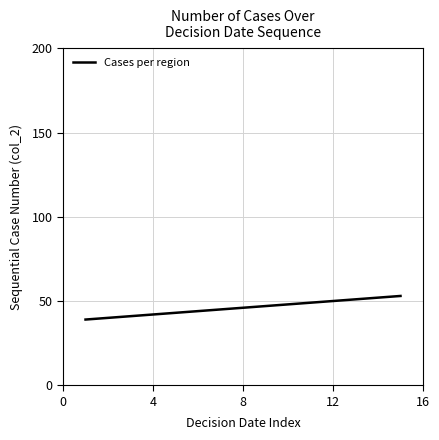

What is the maximum value shown in the chart?

53